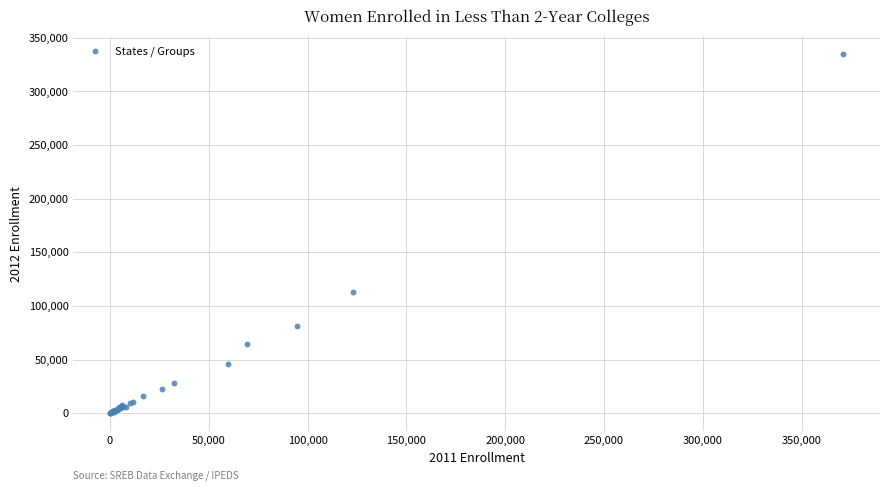

What Y value in the scatter plot is closest to 167401?

112904